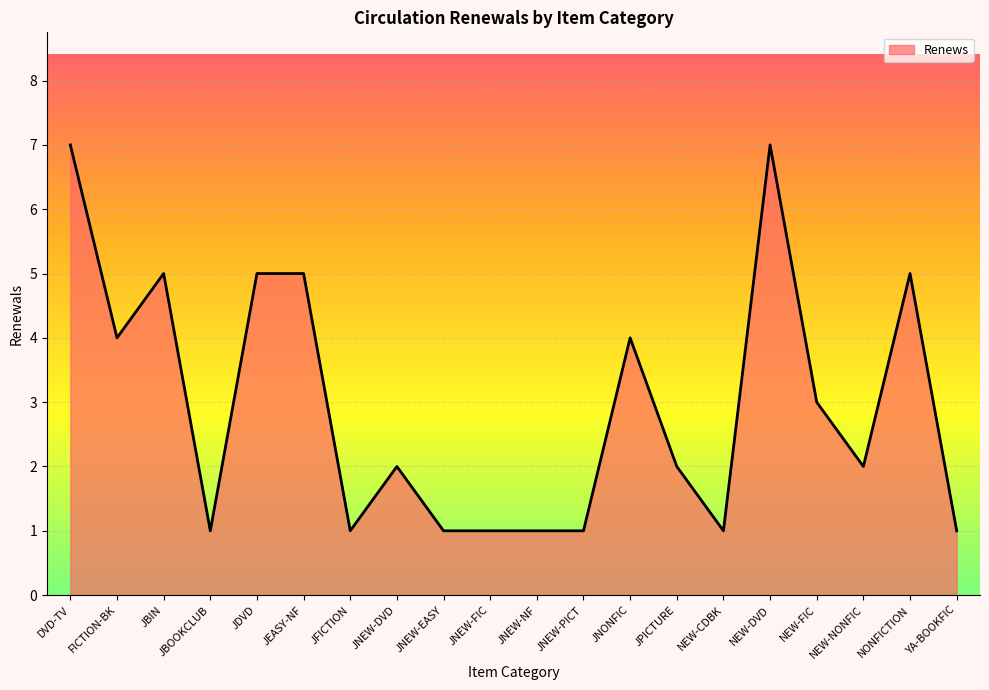

Approximately how many times larger is the value at NEW-NONFIC compared to JPICTURE?

1.0